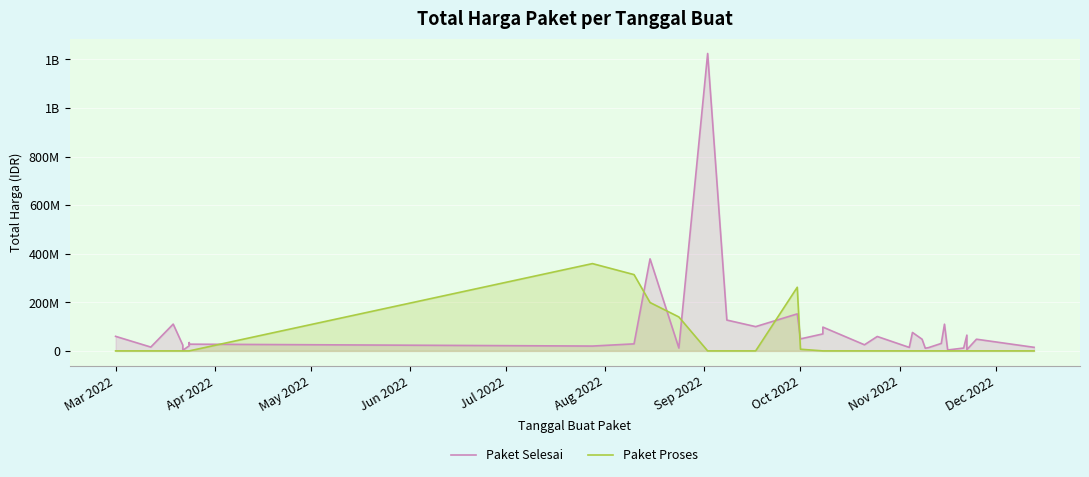

At which label does Paket Selesai first exceed 34132505?

Mar 2022